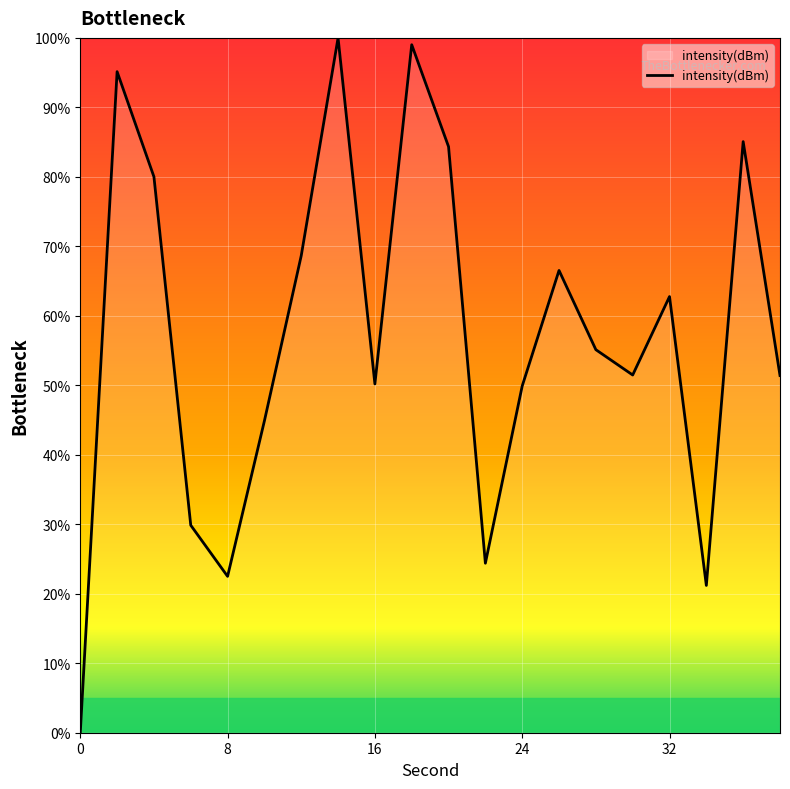

What is the difference between the maximum and minimum values?

100.0